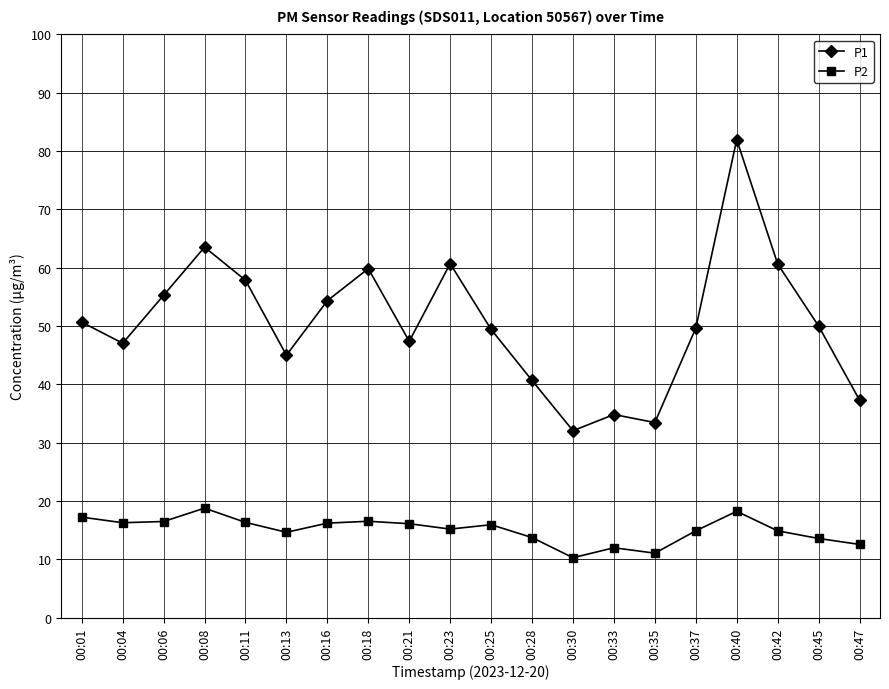

What is the maximum value shown in the chart?

82.0